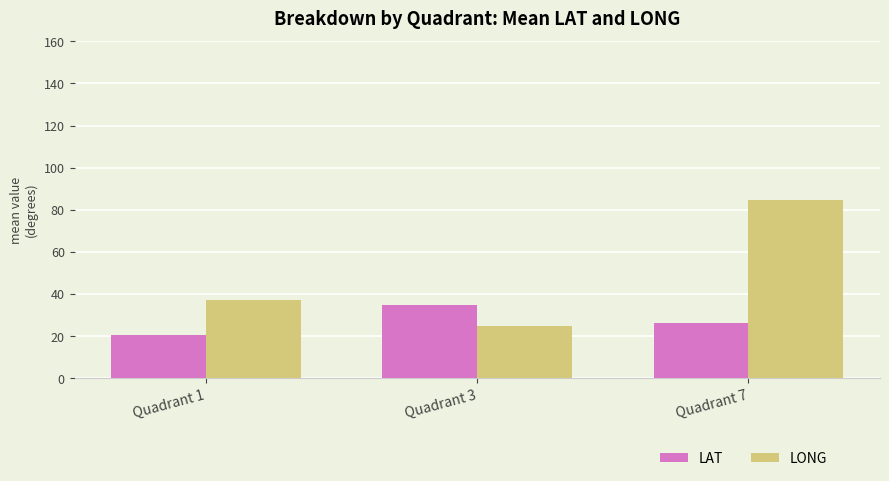

What is the difference between the highest and lowest values at Quadrant 7?

58.3